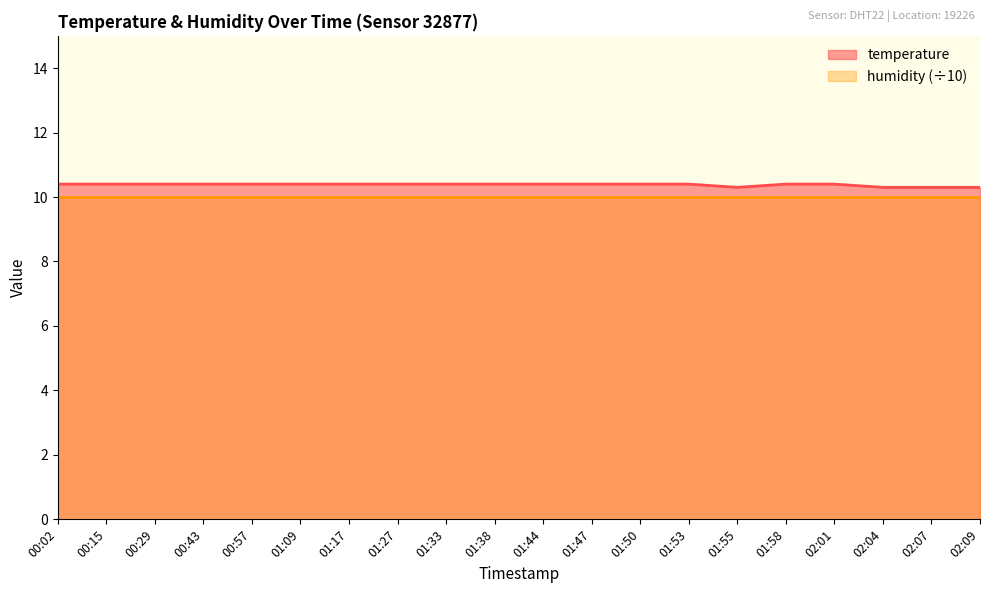

What position from the left is 01:44?

11